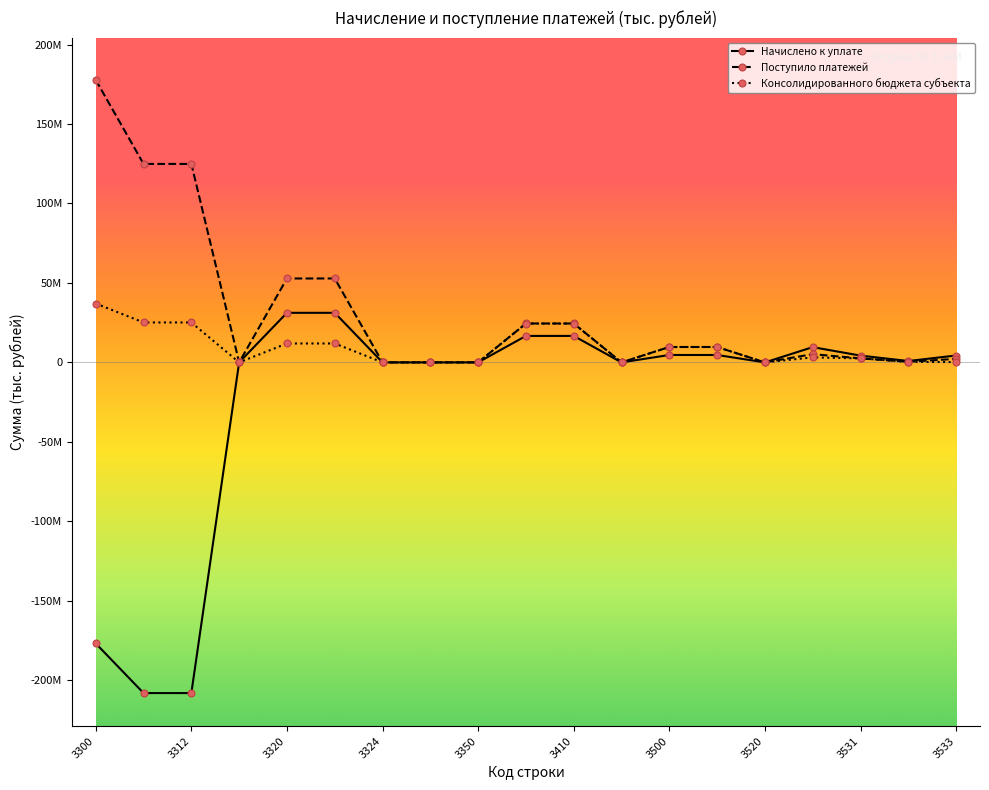

What are all the series names shown in the legend?

Начислено к уплате, Поступило платежей, Консолидированного бюджета субъекта